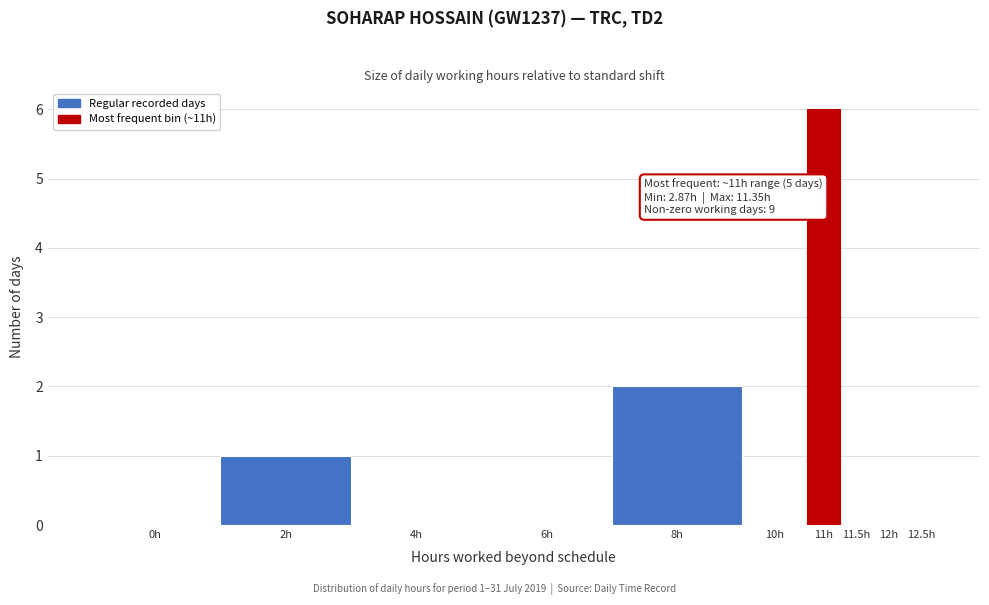

Reading left to right, list all the values displayed in this chart.

0h=0	2h=1	4h=0	6h=0	8h=2	10h=0	11h=6	11.5h=0	12h=0	12.5h=0